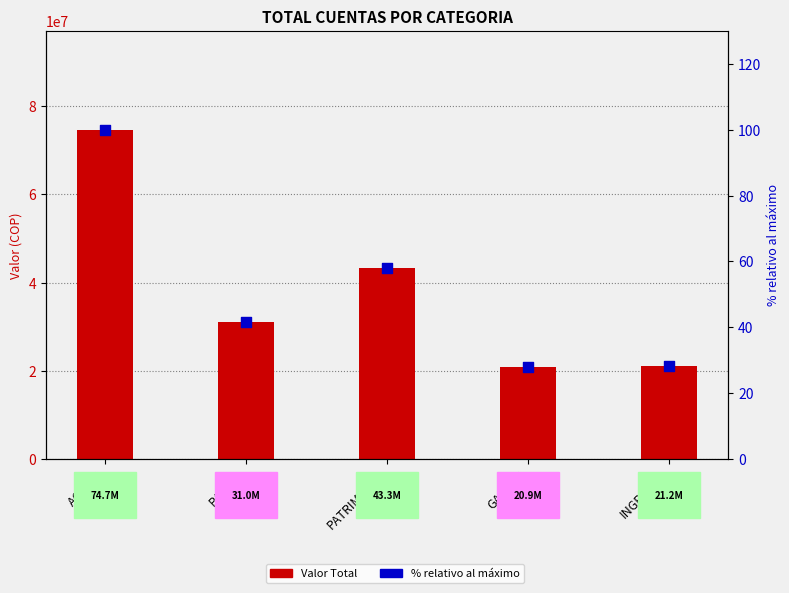

Which series has the largest Y range (max minus min)?

Valor Total